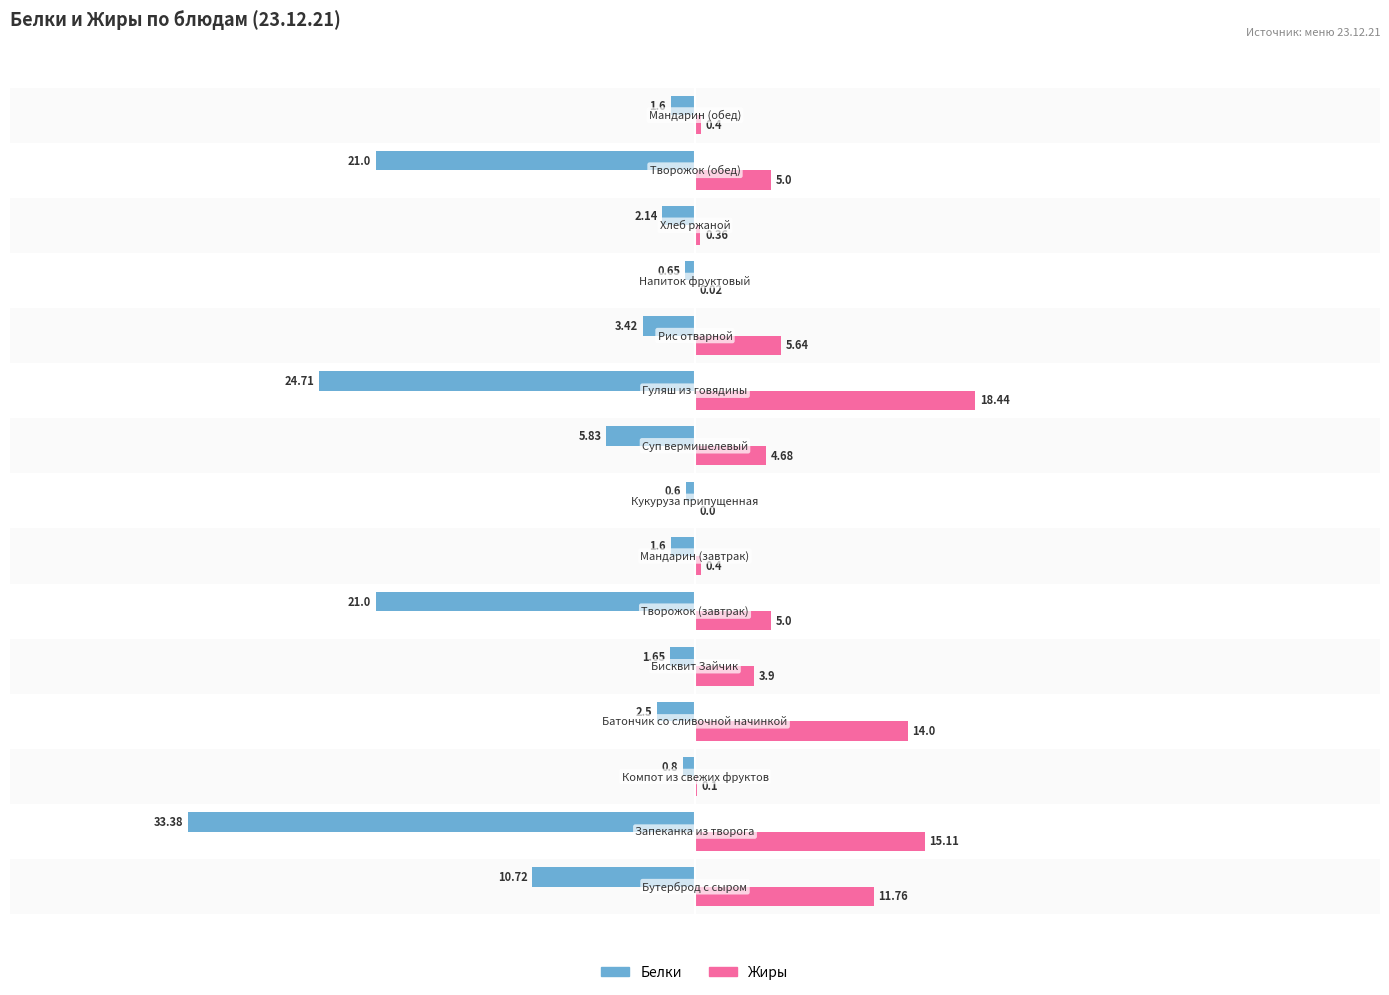

Which series has the largest total across all categories?

Жиры